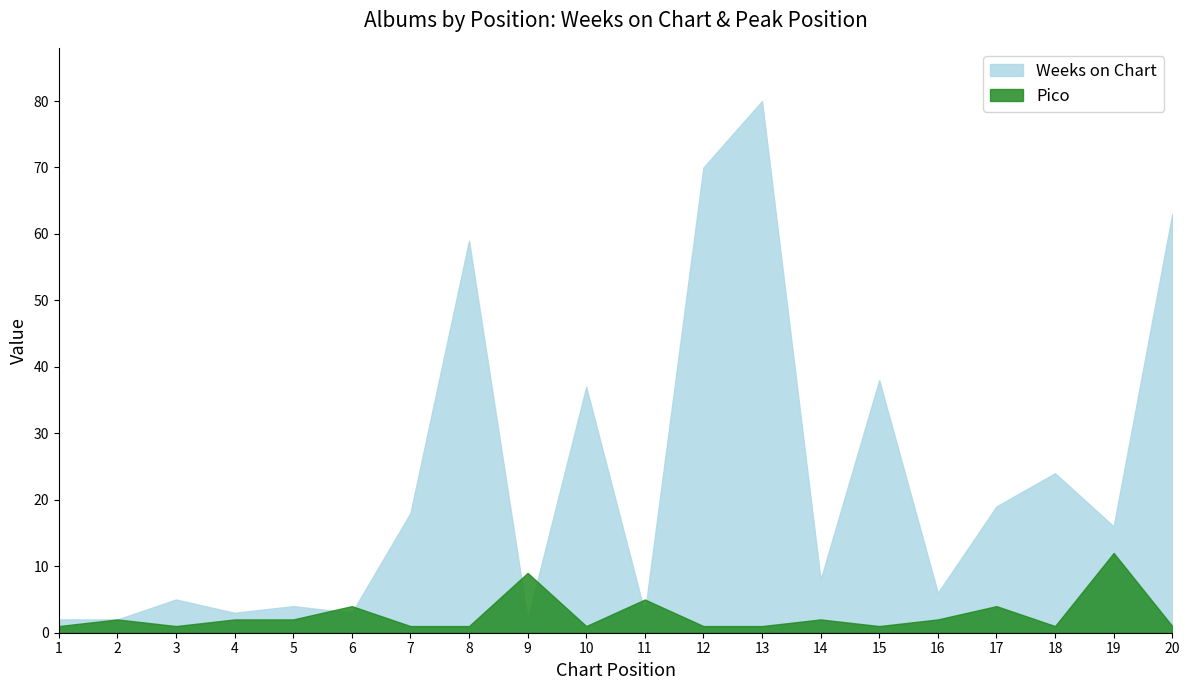

Reading left to right, what are all the values shown in this chart?

Weeks on Chart: 2	2	5	3	4	3	18	59	2	37	3	70	80	8	38	6	19	24	16	63
Pico: 1	2	1	2	2	4	1	1	9	1	5	1	1	2	1	2	4	1	12	1